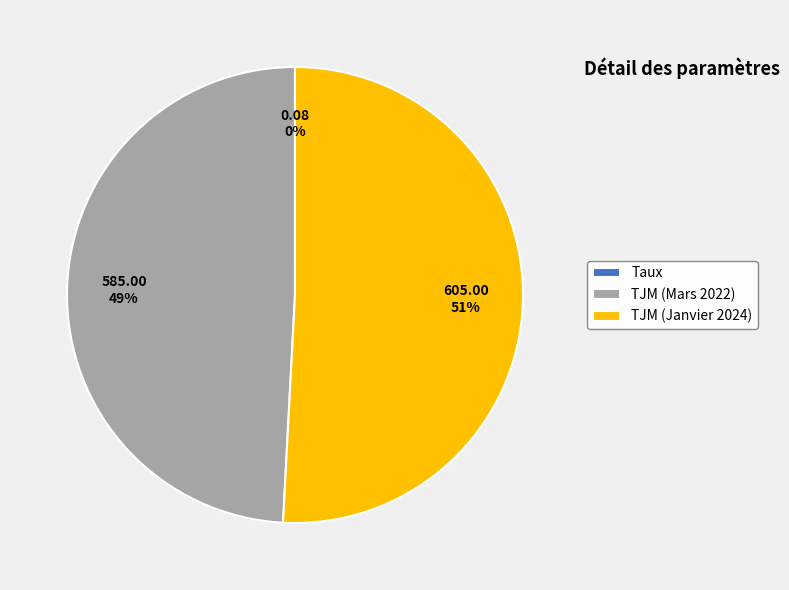

The TJM (Janvier 2024) slice represents 51% of the pie. True or false?

True